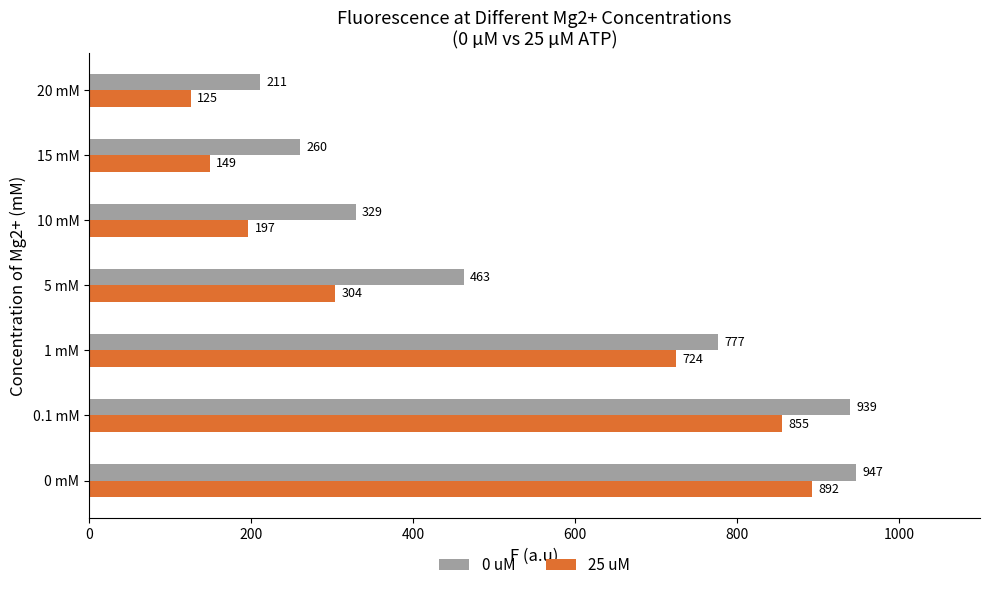

What is the smallest value displayed?

125.4